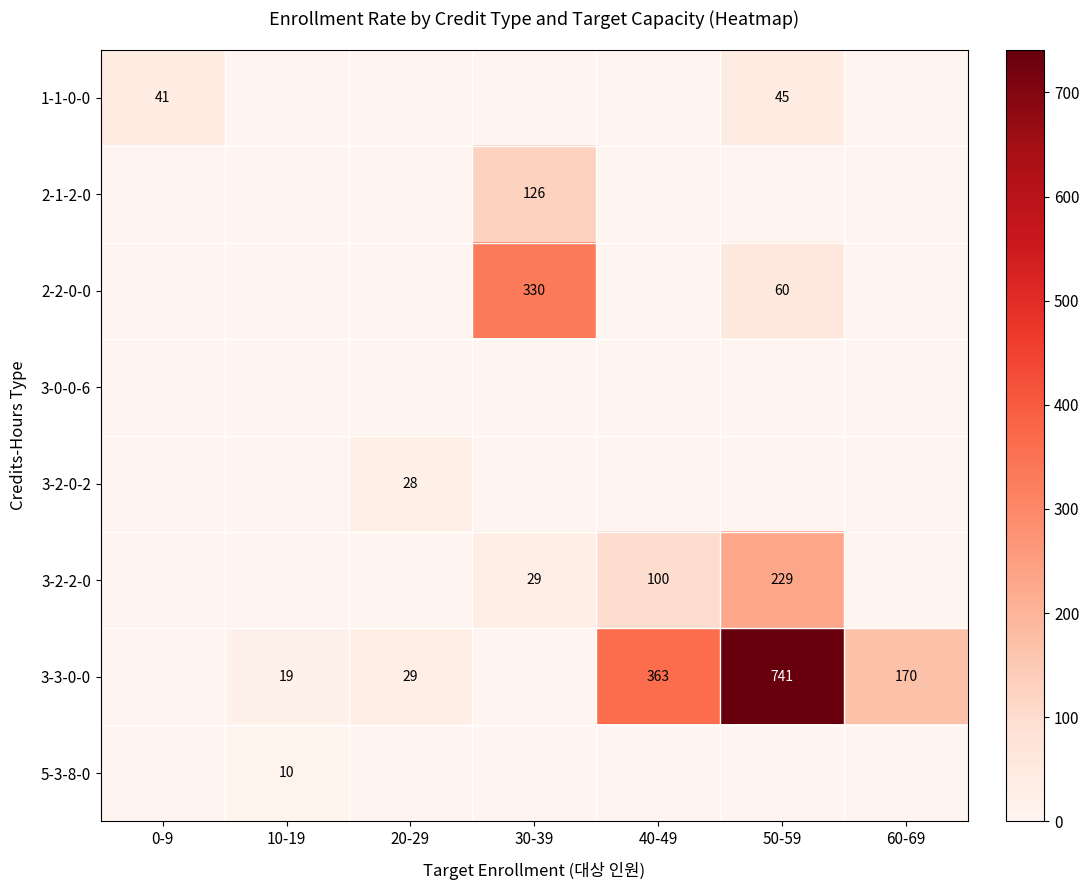

Is it true that 1-1-0-0 equals 12 at 50-59?

False